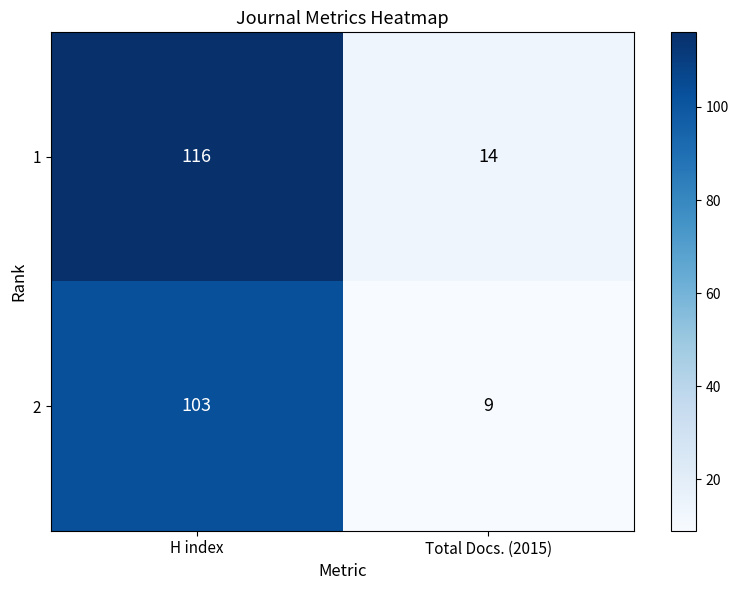

What is the approximate value of 1 at H index, to the nearest 50?

100